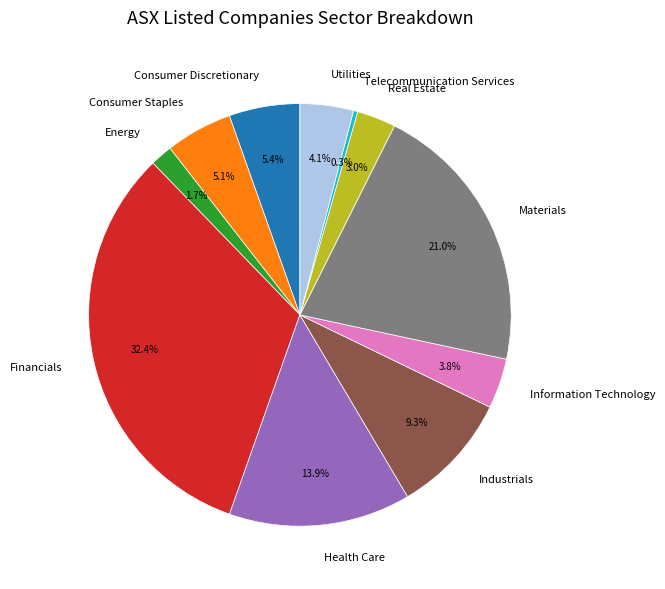

Does any single category account for the majority?

No